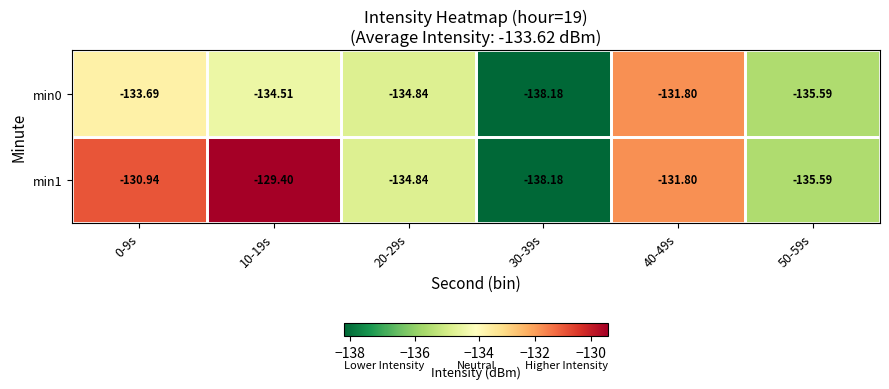

Which has a higher value, 20-29s or 0-9s?

0-9s